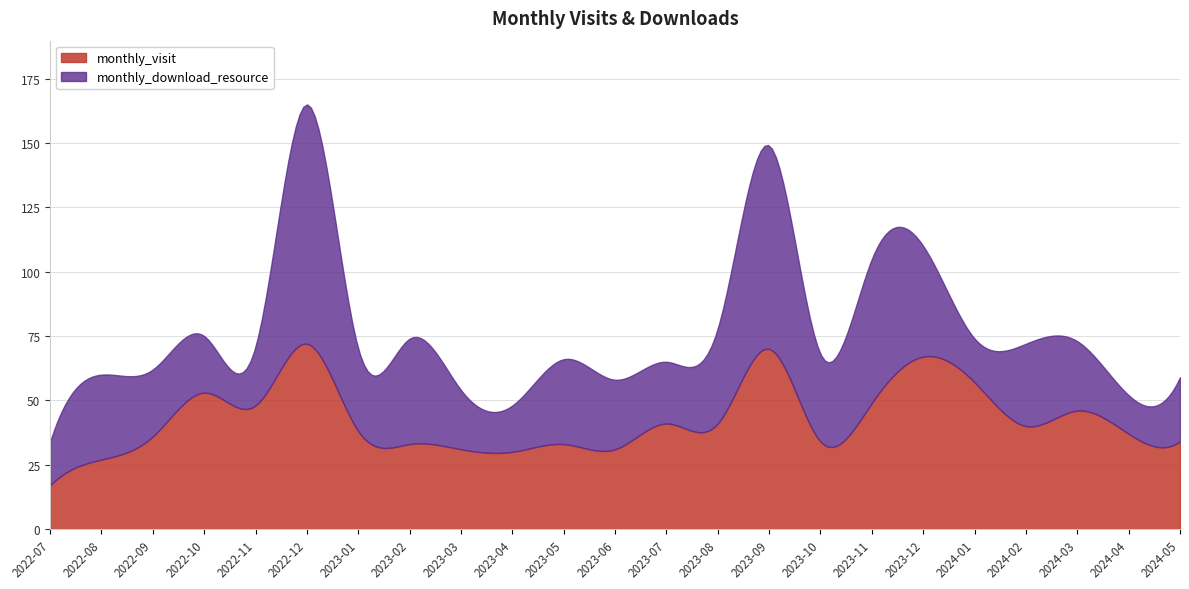

Which series changed the most between 2024-02 and 2024-05?

monthly_download_resource